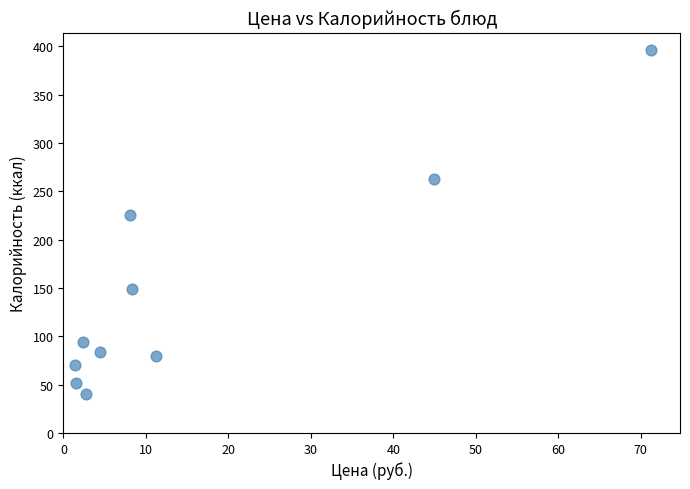

What is the range of X values (max minus min)?

69.9